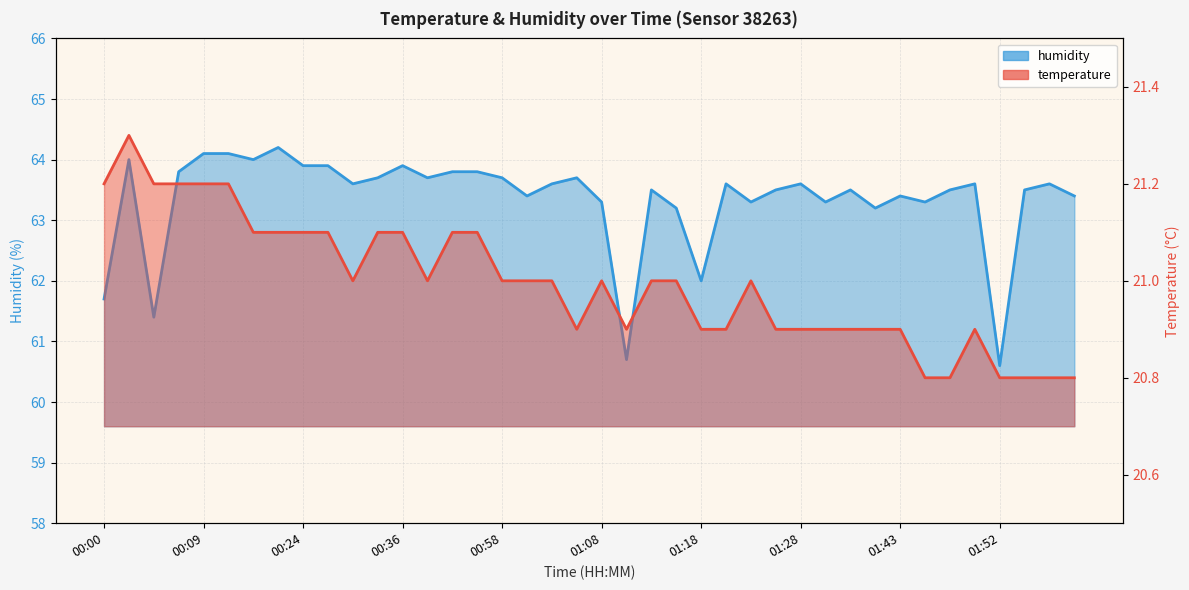

Which series has the largest range (max minus min)?

humidity